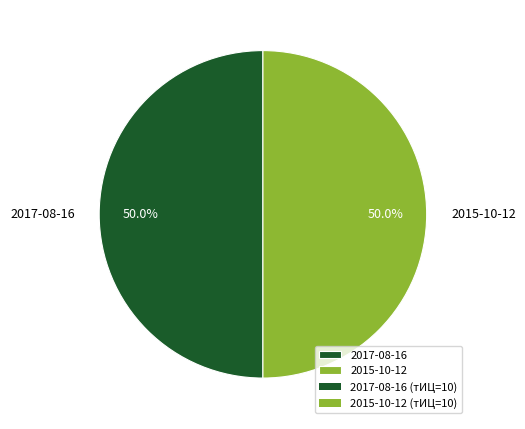

To the nearest percent, what is the difference between the largest and smallest slice percentages?

0%